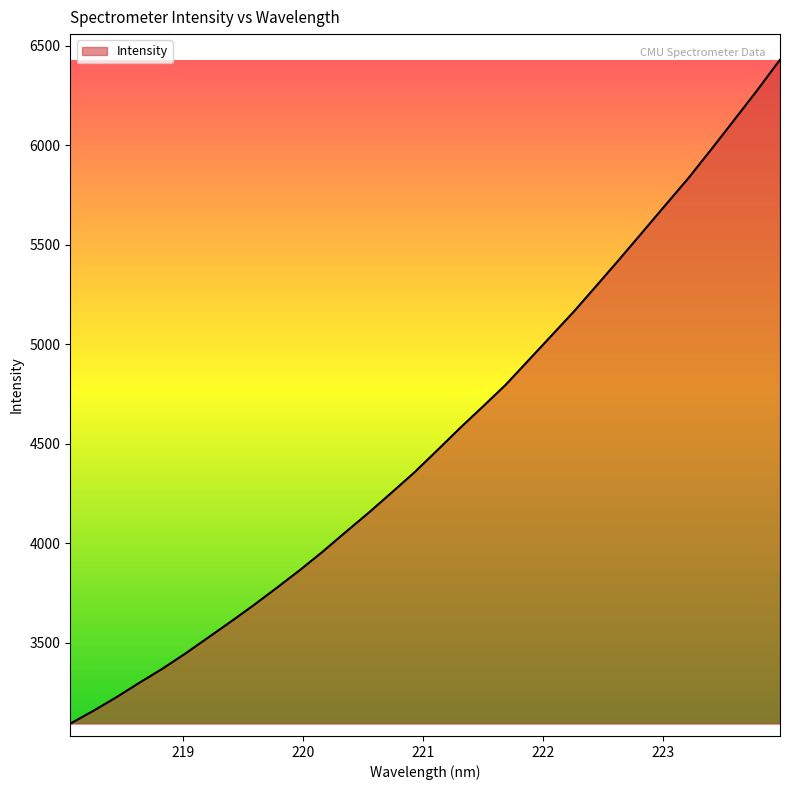

What is the greatest value displayed?

6430.8